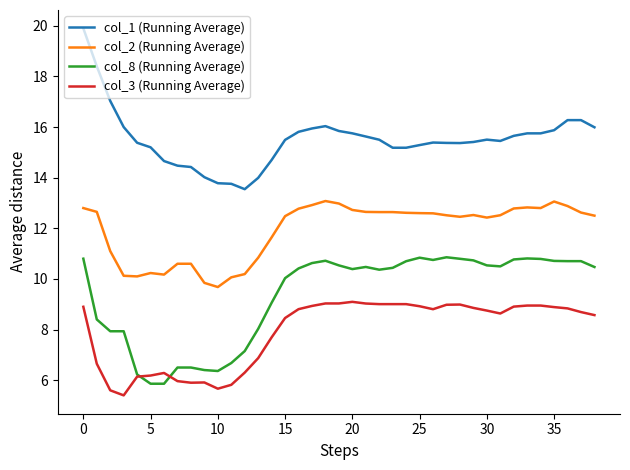

Which series has the widest spread of values?

col_1 (Running Average)